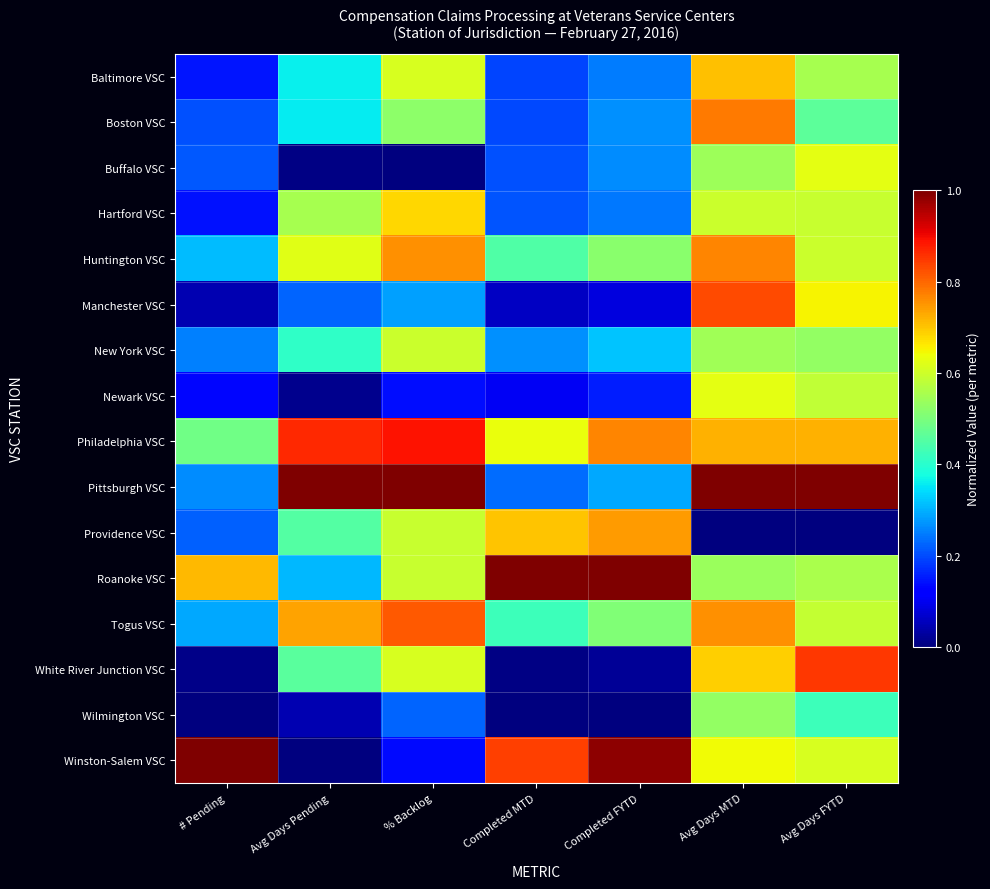

How many series are shown in this chart?

16